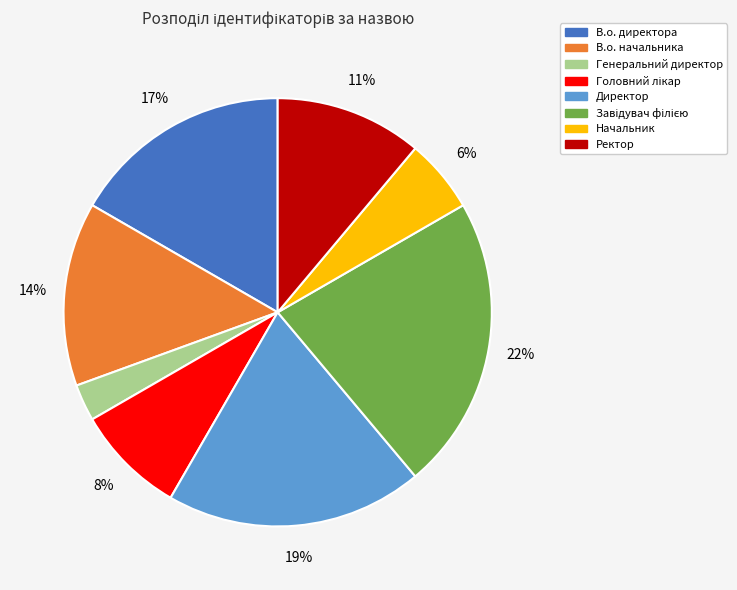

How many slices are in this pie chart?

8